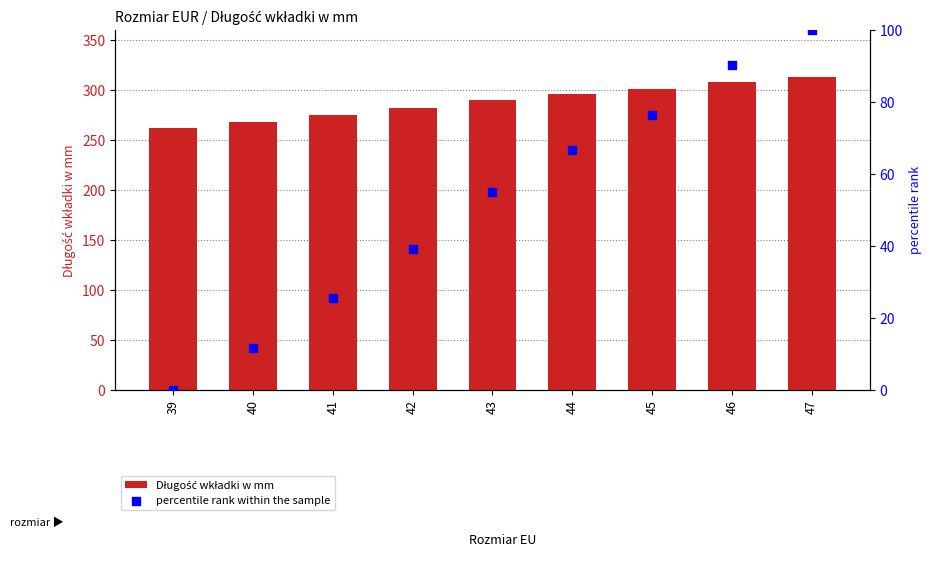

Which series has the widest spread of Y values?

percentile rank within the sample